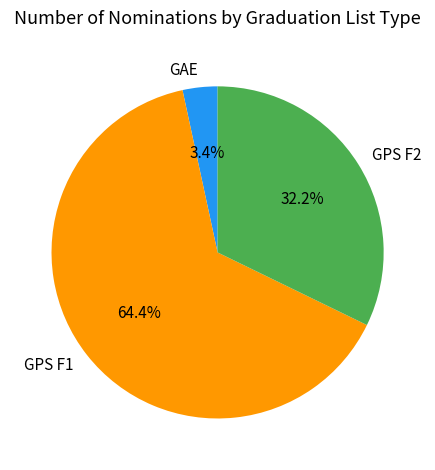

How many segments does this pie chart have?

3